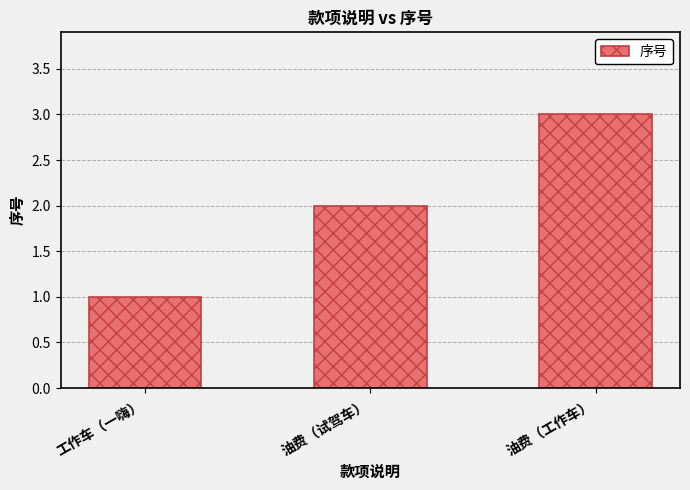

Does the chart contain stacked bars?

No